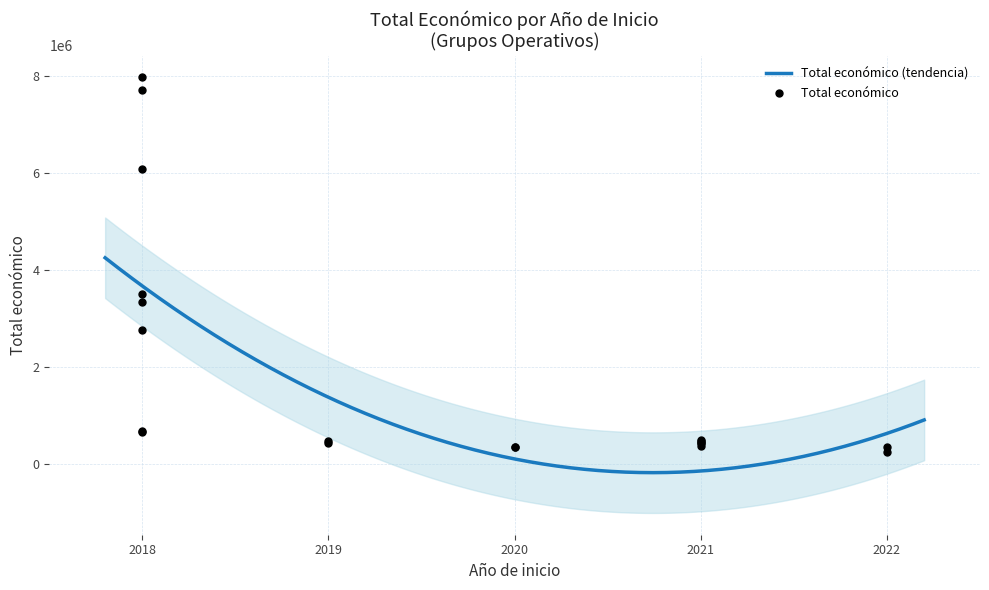

Between 2020 and 2021, which is larger?

2021